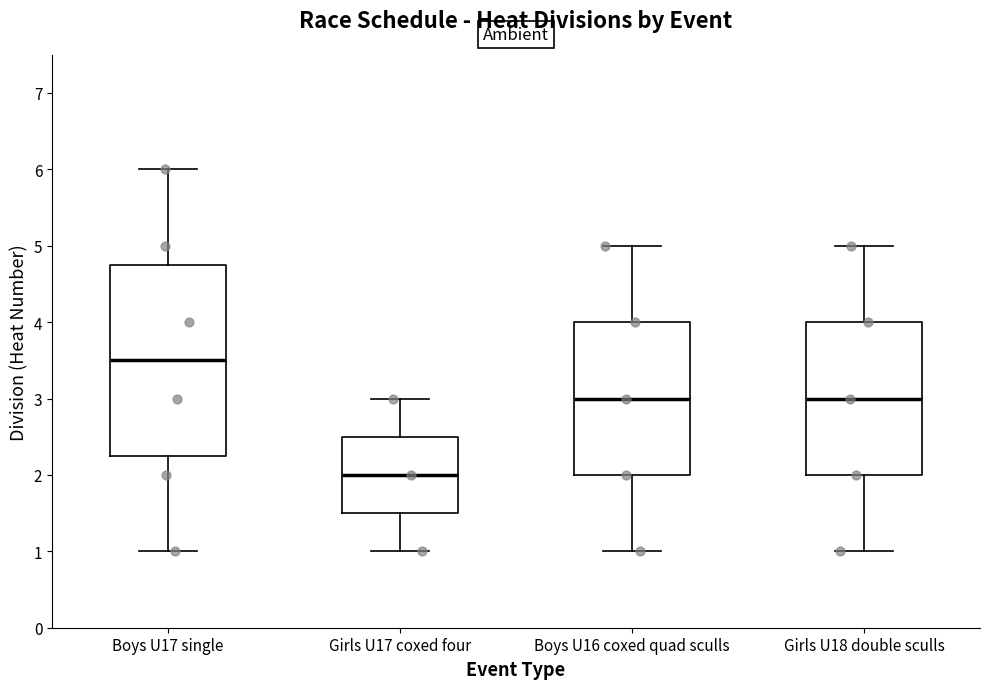

Which box has the lowest median line?

Girls U17 coxed four